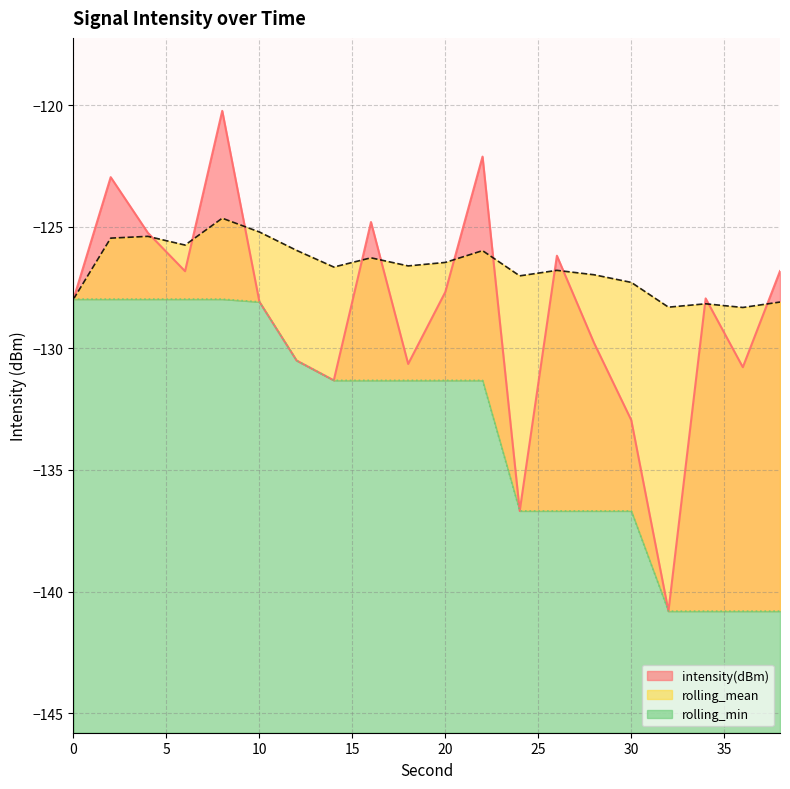

Reading left to right, list all the values displayed in this chart.

intensity(dBm): 0=-128.0	2=-123.0	4=-125.2	6=-126.8	8=-120.2	10=-128.1	12=-130.5	14=-131.3	16=-124.8	18=-130.6	20=-127.7	22=-122.1	24=-136.7	26=-126.2	28=-129.8	30=-132.9	32=-140.8	34=-127.9	36=-130.8	38=-126.8
rolling_mean: 0=-128.0	2=-125.5	4=-125.4	6=-125.8	8=-124.6	10=-125.2	12=-126.0	14=-126.7	16=-126.3	18=-126.6	20=-126.5	22=-126.0	24=-127.0	26=-126.8	28=-127.0	30=-127.3	32=-128.3	34=-128.2	36=-128.3	38=-128.1
rolling_min: 0=-128.0	2=-128.0	4=-128.0	6=-128.0	8=-128.0	10=-128.1	12=-130.5	14=-131.3	16=-131.3	18=-131.3	20=-131.3	22=-131.3	24=-136.7	26=-136.7	28=-136.7	30=-136.7	32=-140.8	34=-140.8	36=-140.8	38=-140.8